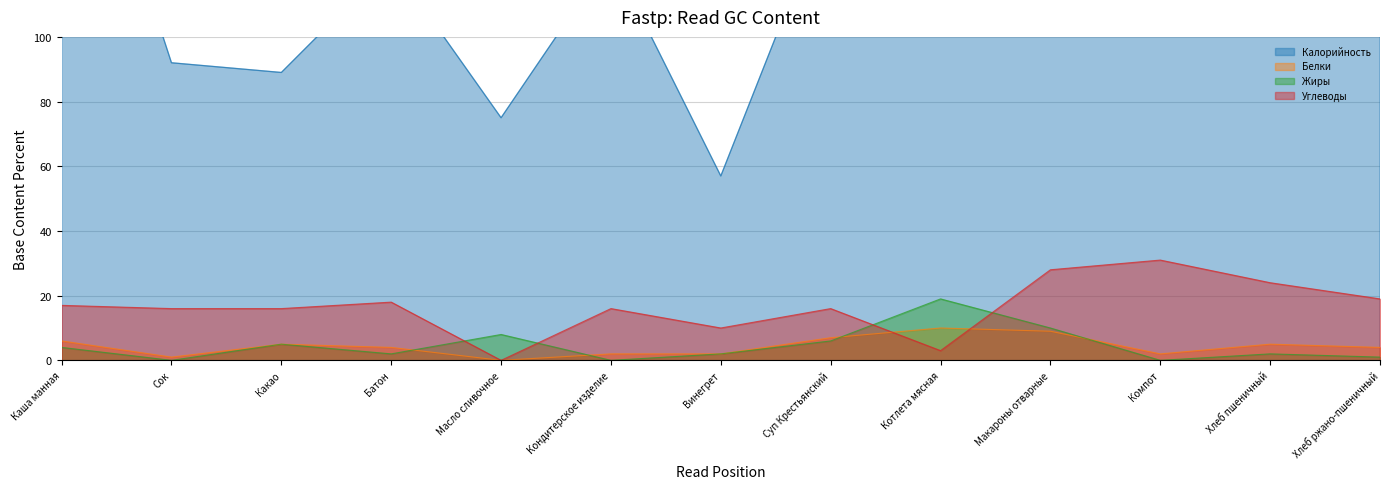

Reading left to right, extract all data points from this chart.

Калорийность: 196	92	89	123	75	125	57	143	227	305	125	130	101
Белки: 6	1	5	4	0	2	2	7	10	9	2	5	4
Жиры: 4	0	5	2	8	0	2	6	19	10	0	2	1
Углеводы: 17	16	16	18	0	16	10	16	3	28	31	24	19